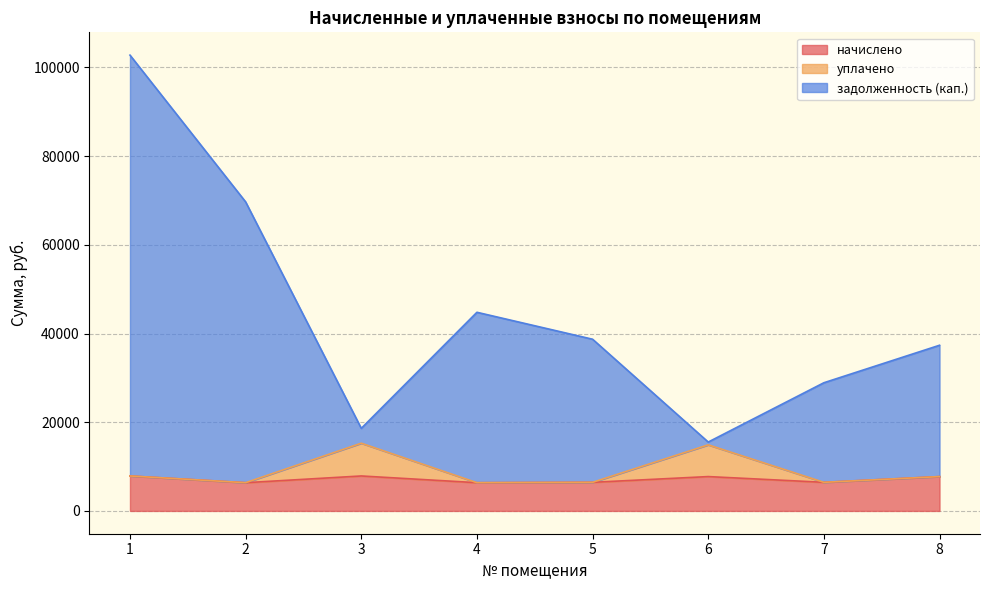

Which label corresponds to the smallest value in the chart?

2